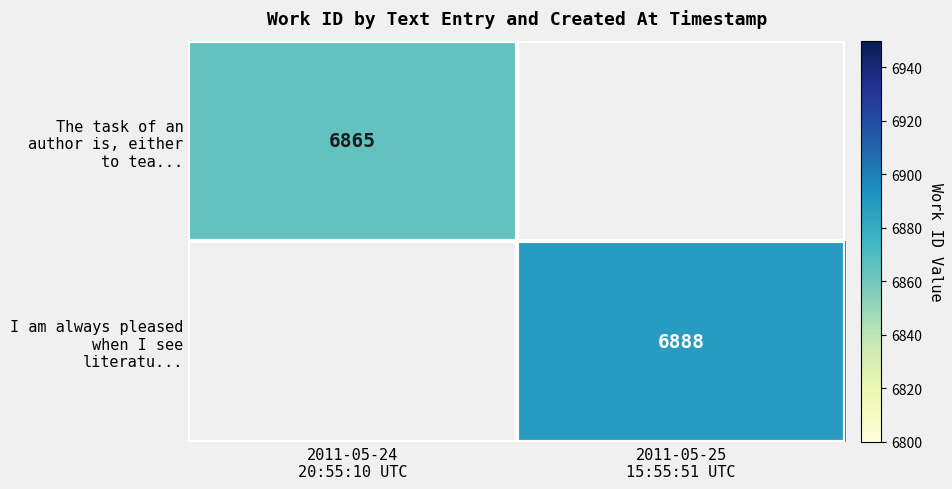

At which category is the sum across all series the highest?

2011-05-25
15:55:51 UTC